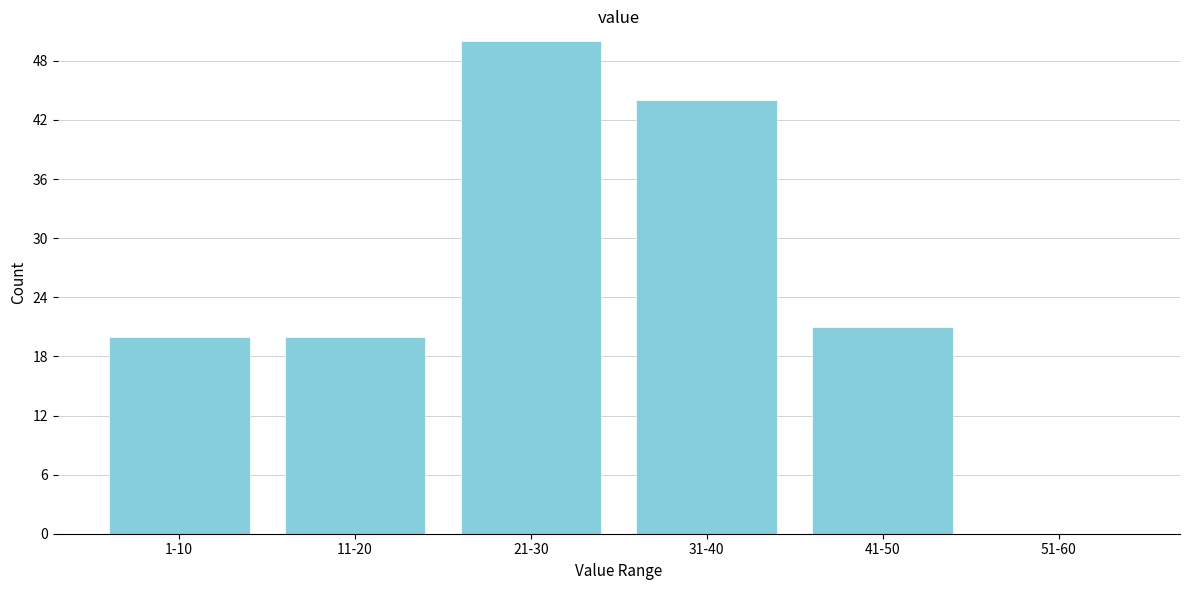

Reading right to left, extract all data points from this chart.

51-60=0	41-50=21	31-40=44	21-30=50	11-20=20	1-10=20